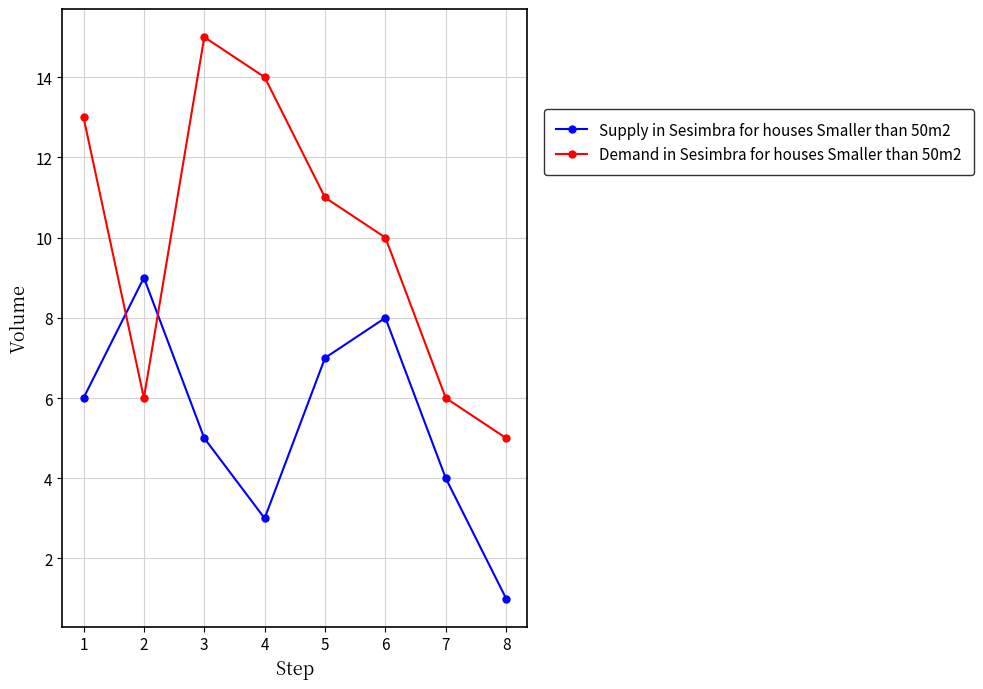

Is it true that Demand in Sesimbra for houses Smaller than 50m2 equals 6 at 4?

False